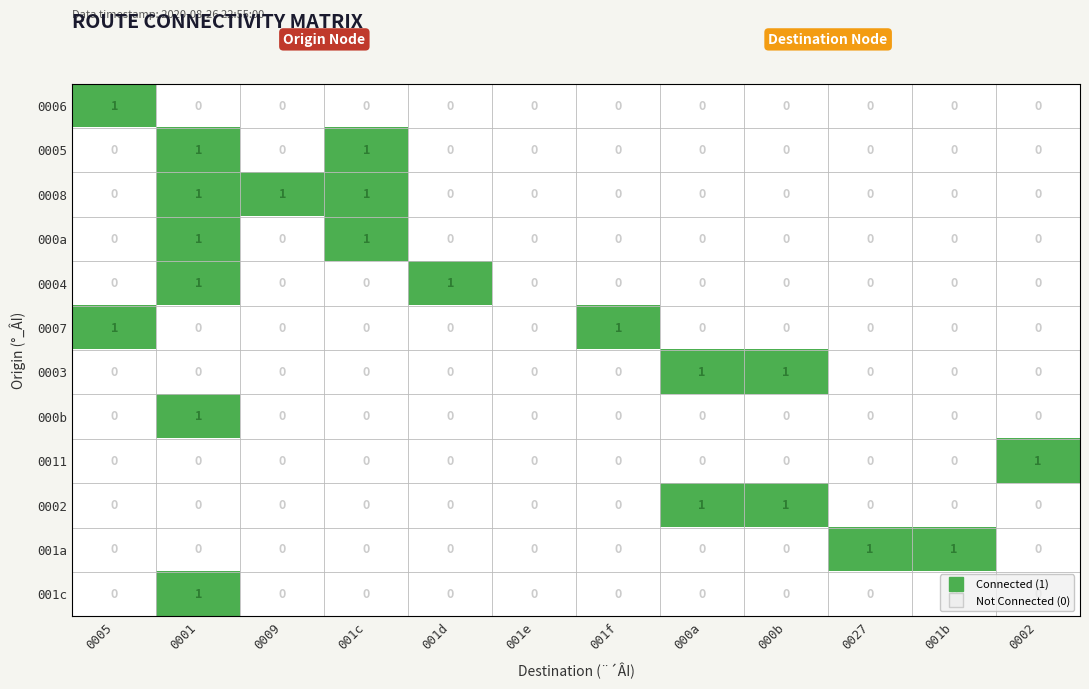

Is the value of 0006 at 001b greater than the value of 0004 at 001d?

No